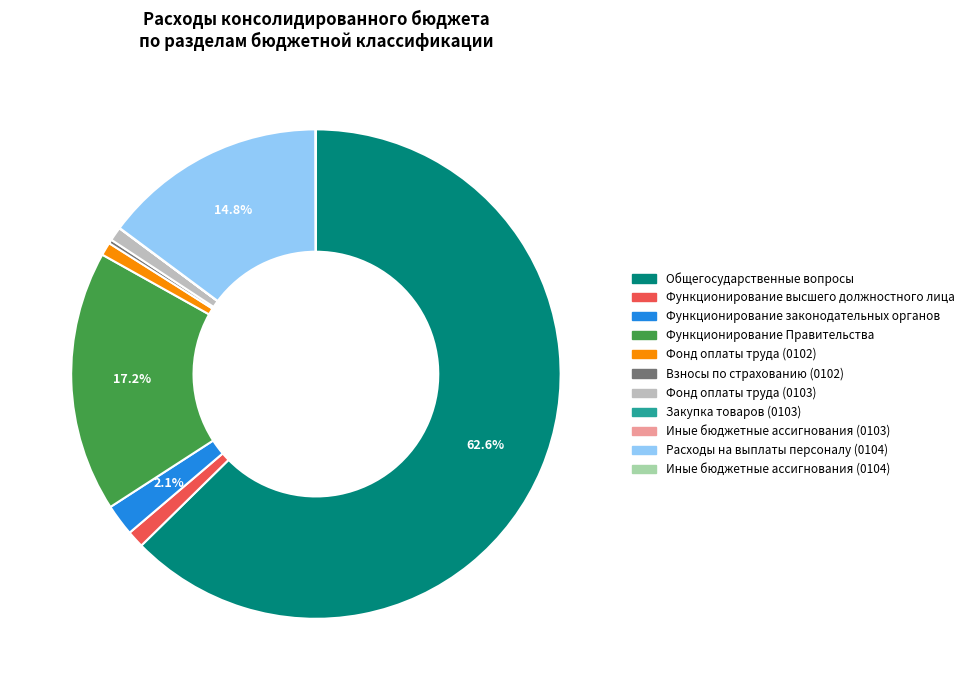

Is there any slice that represents more than half of the pie?

Yes